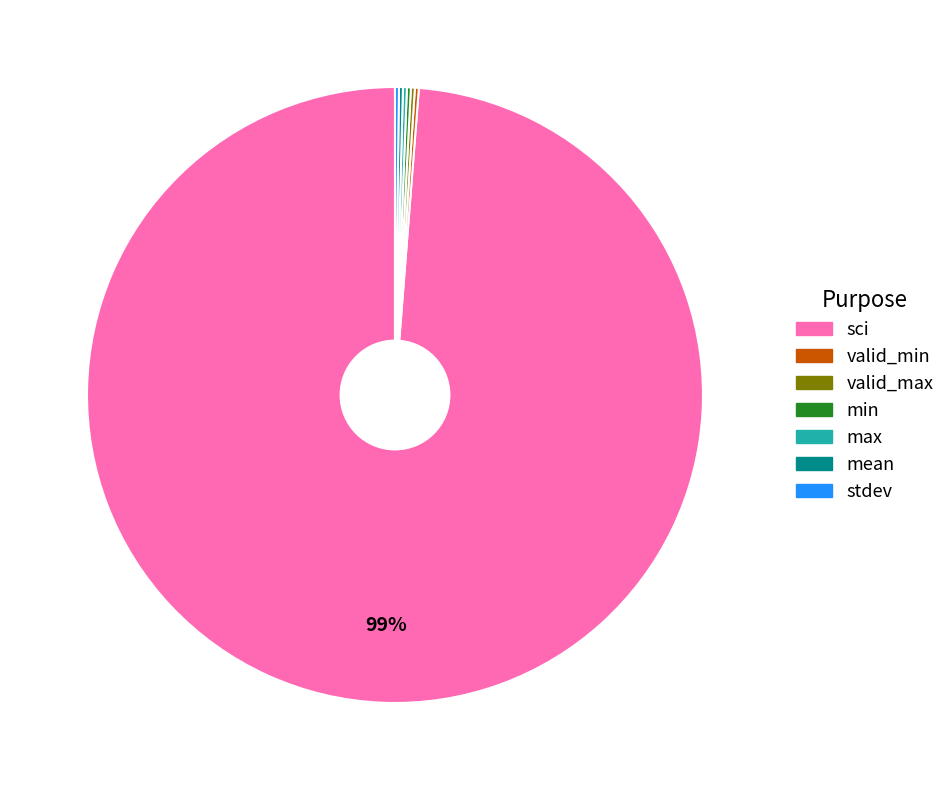

To the nearest percent, what is the average slice percentage?

14%